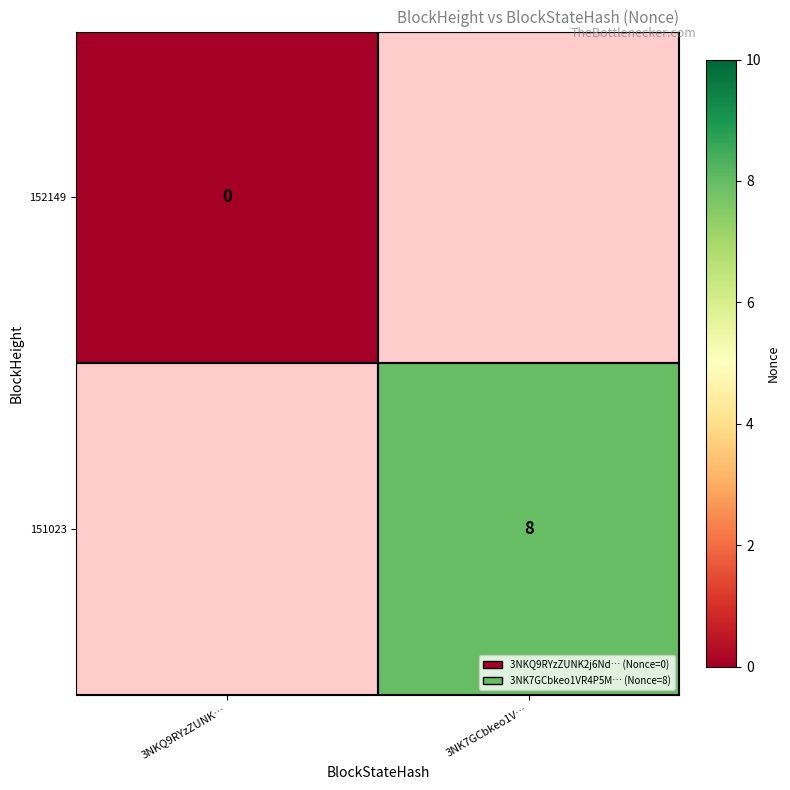

Is the value of 152149 at 3NKQ9RYzZUNK… greater than the value of 151023 at 3NK7GCbkeo1V…?

No